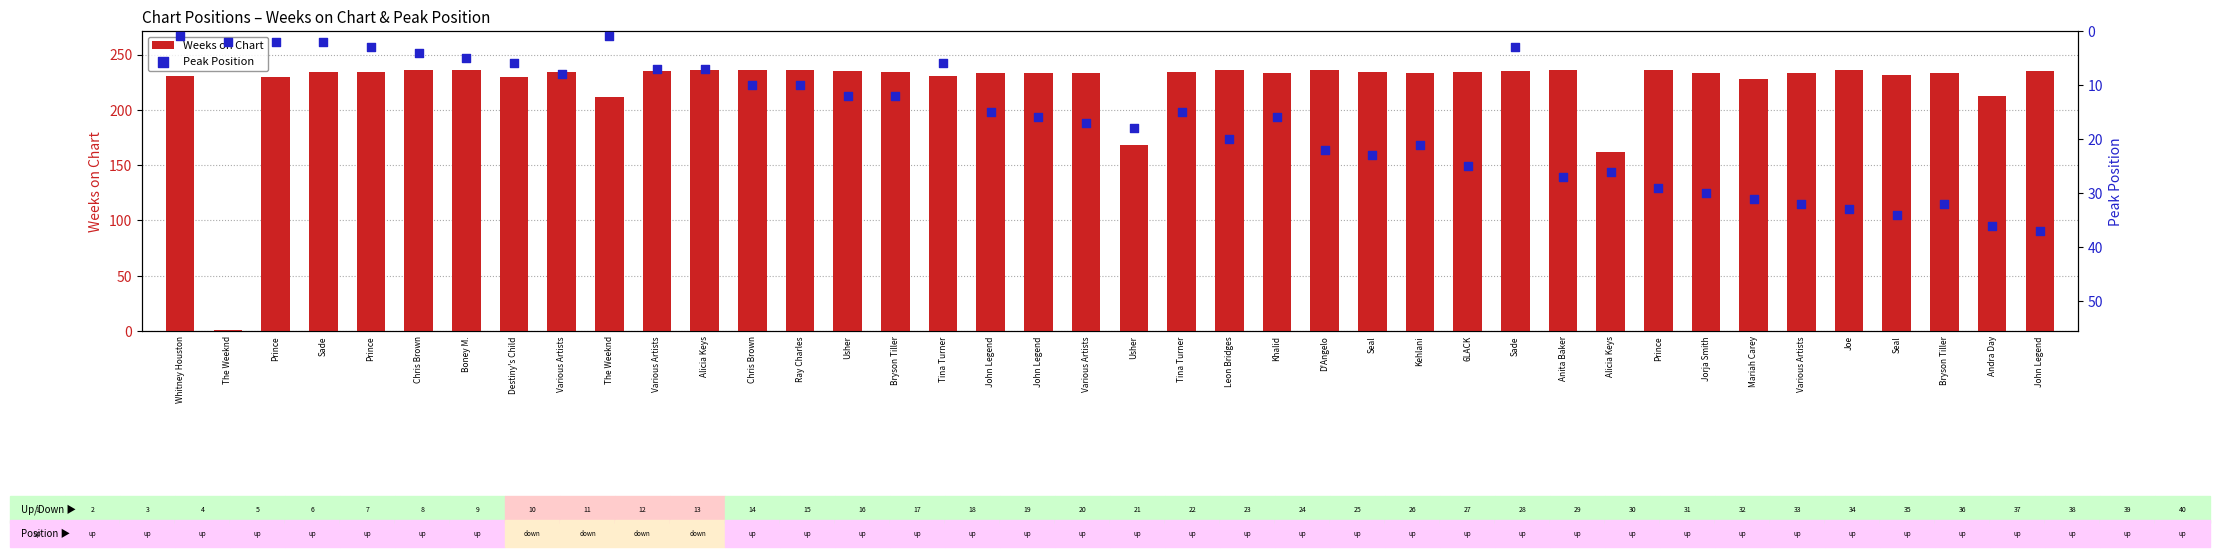

At which category is the sum across all series the highest?

John Legend